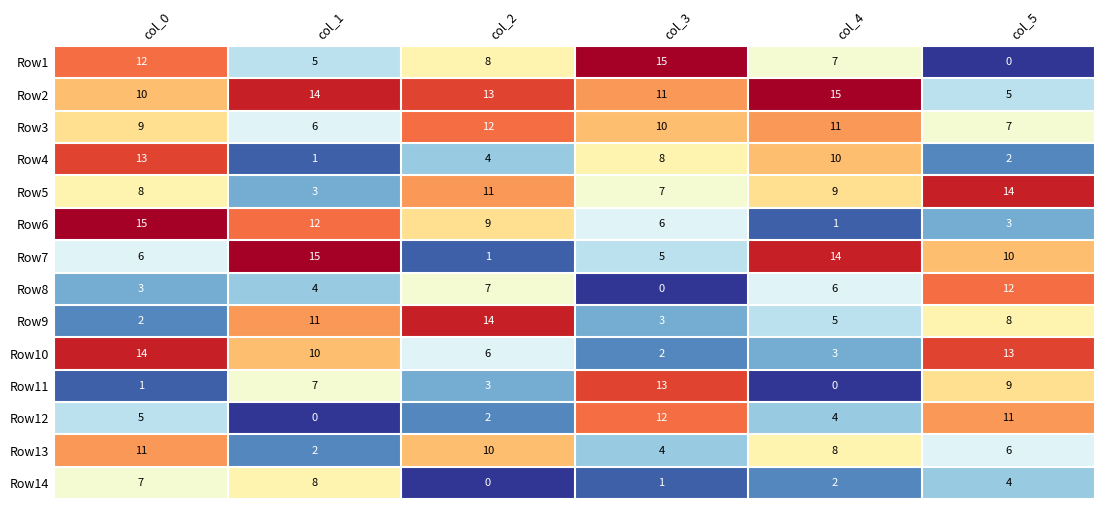

List the labels in order of Row14 value, largest first.

col_1, col_0, col_5, col_4, col_3, col_2